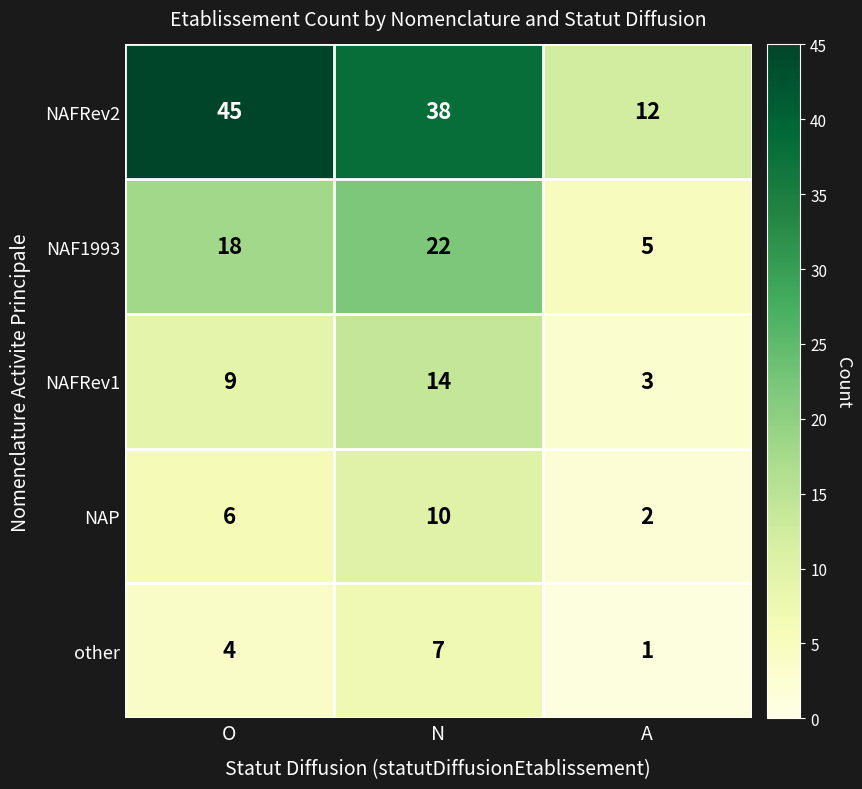

The value of NAFRev2 at N is 38. True or false?

True